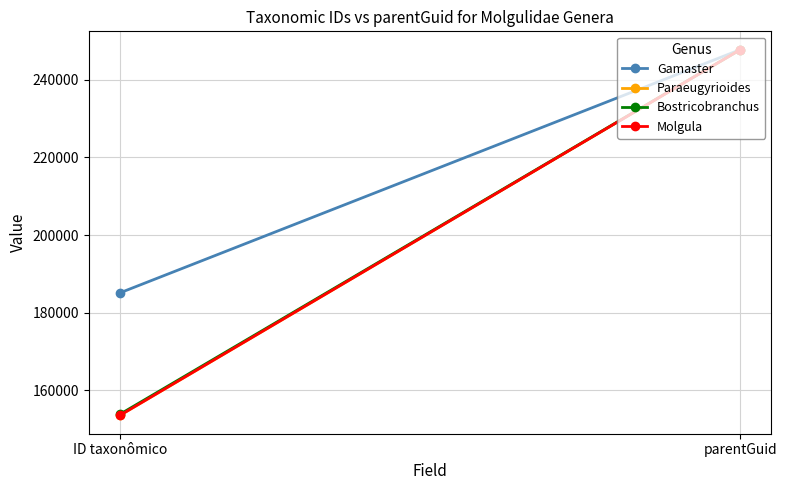

At how many categories does at least one series exceed 195196?

1